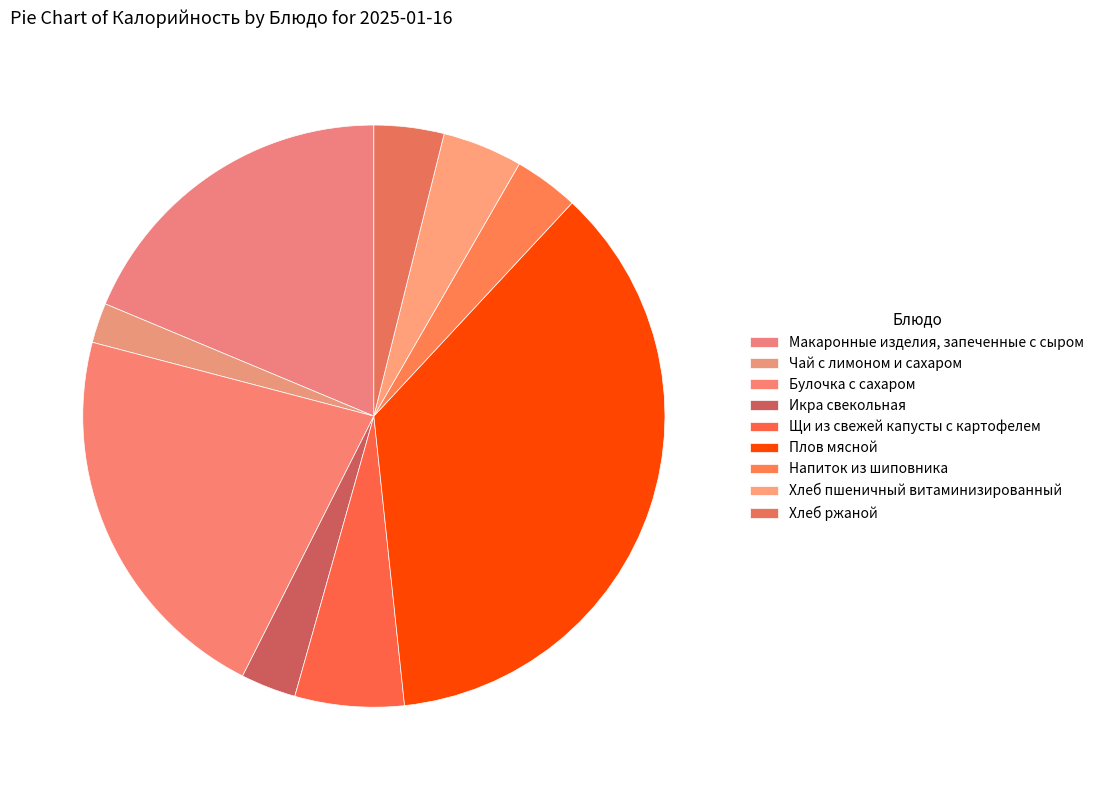

Count the number of slices in the pie.

9